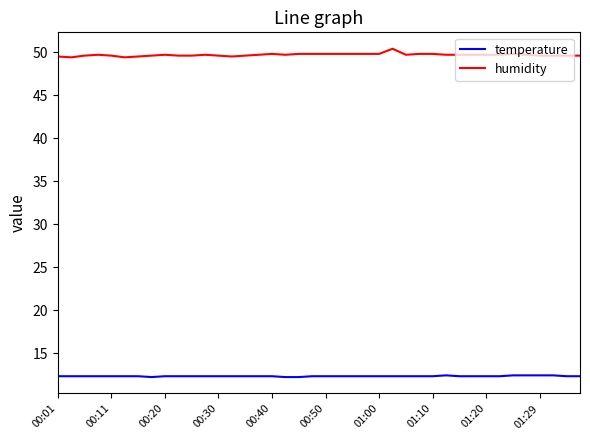

What is the maximum value shown in the chart?

50.4